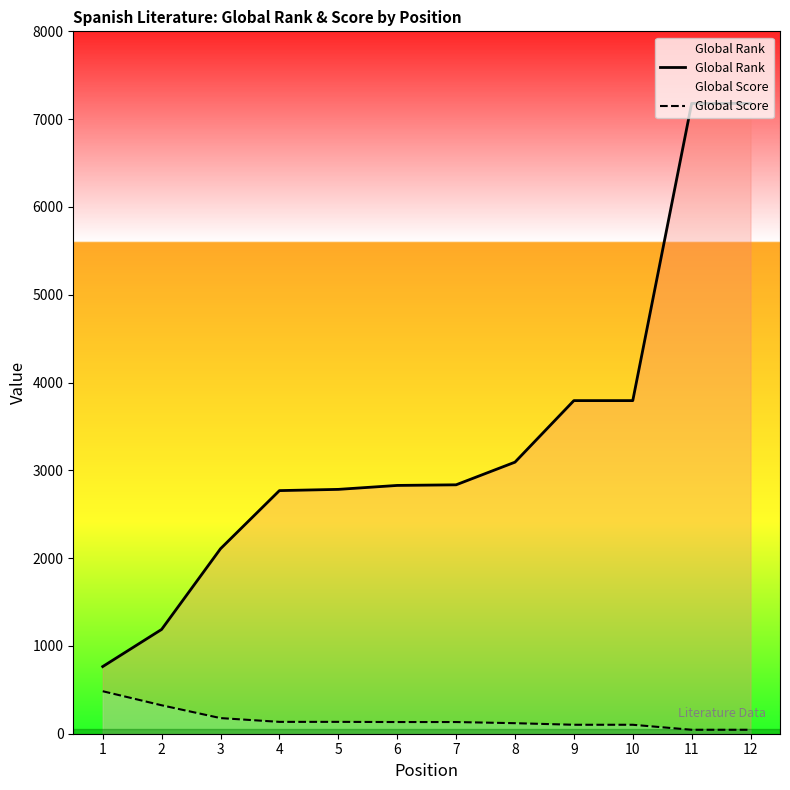

What is the value of the Global Rank point at the 5th from the left?

2783